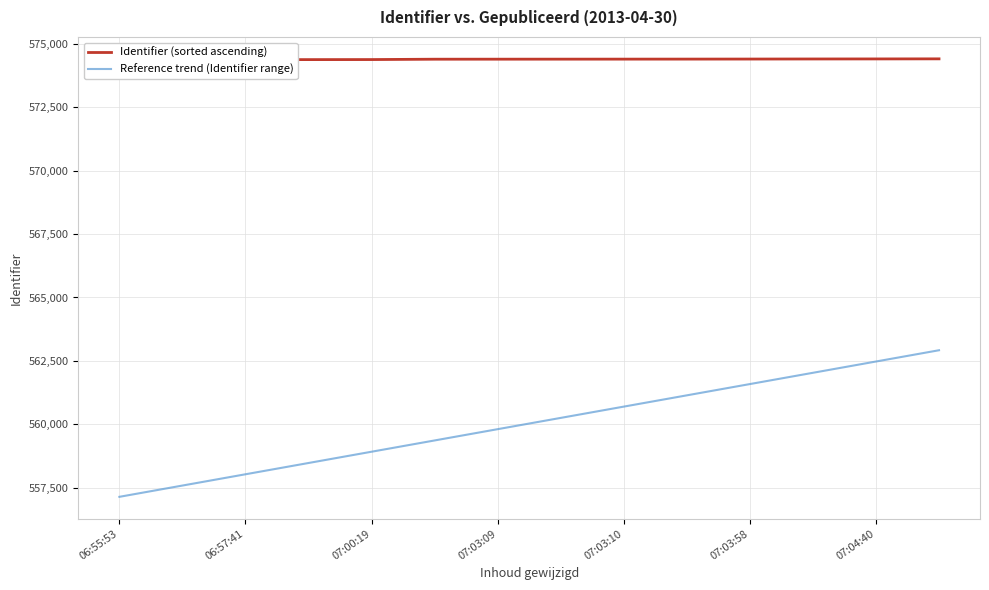

What is the difference between the second highest and second lowest values in the Identifier (sorted ascending) series?

29.0